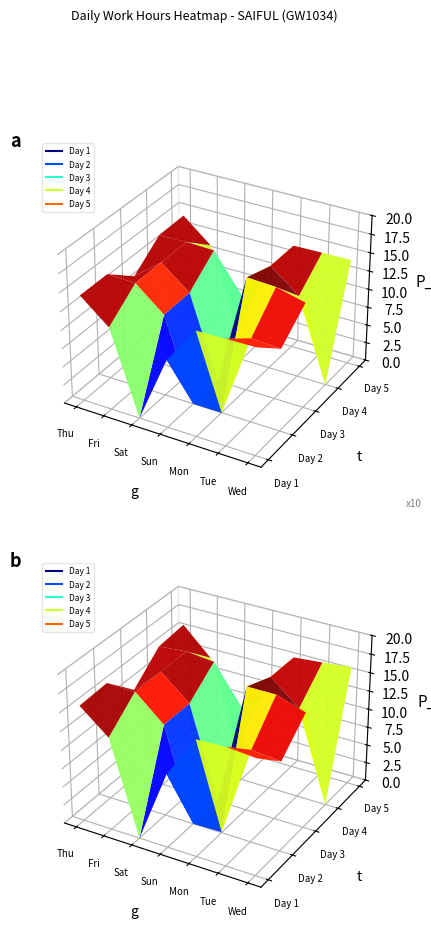

The Day 4 series shows 8.2 at Wed. True or false?

False